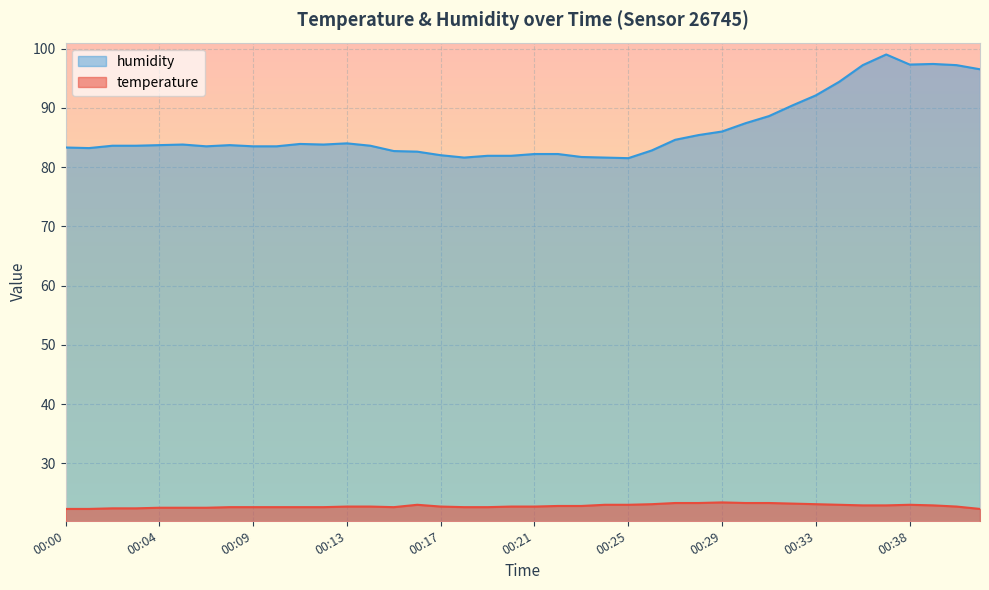

Between 00:40 and 00:30, which is larger?

00:30